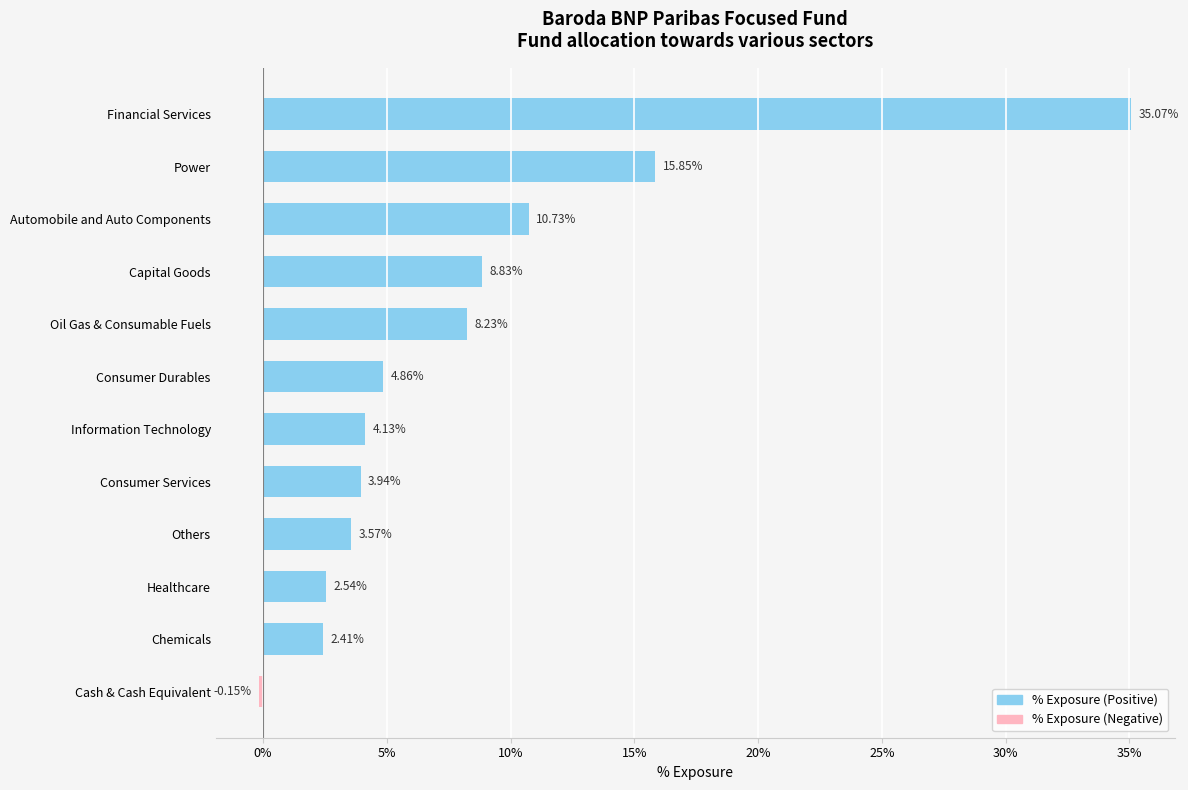

How many distinct data groups are displayed?

1